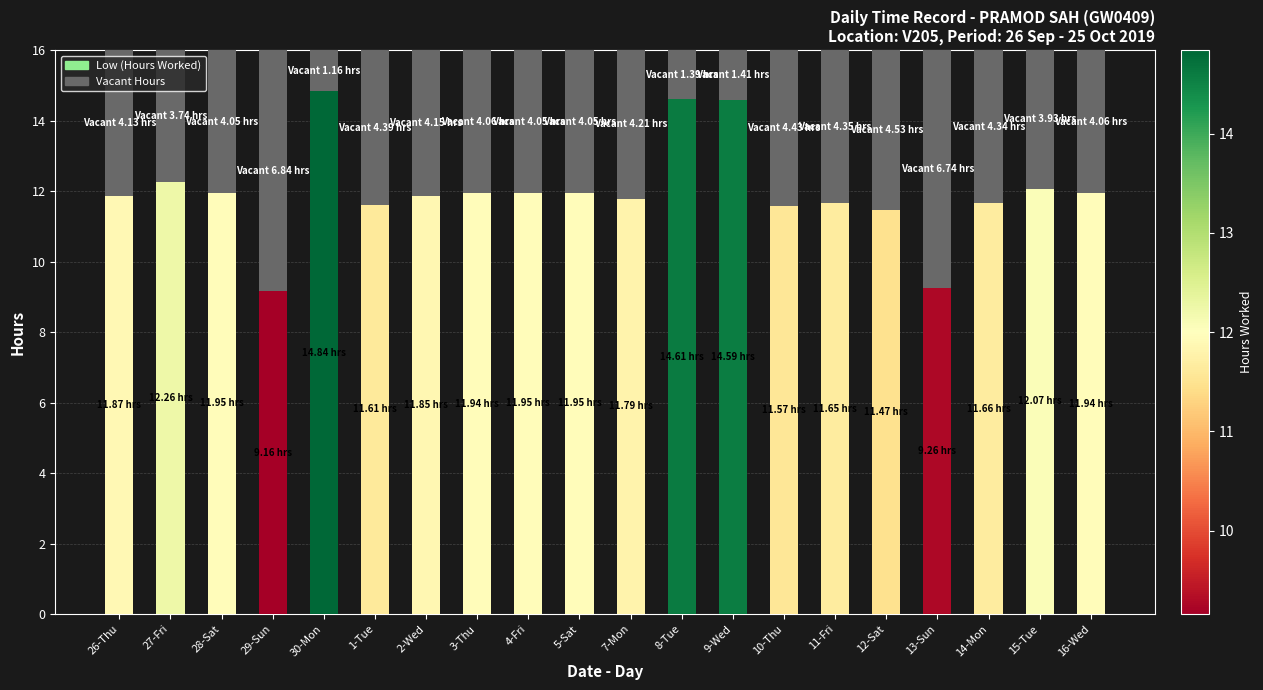

What is the total value across all series at 16-Wed?

16.0